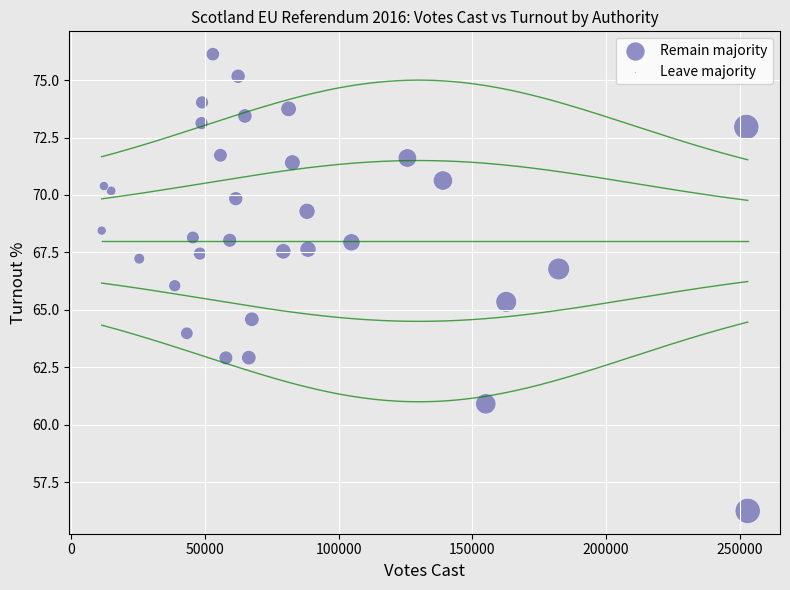

What is the range of X values (max minus min)?

241598.0